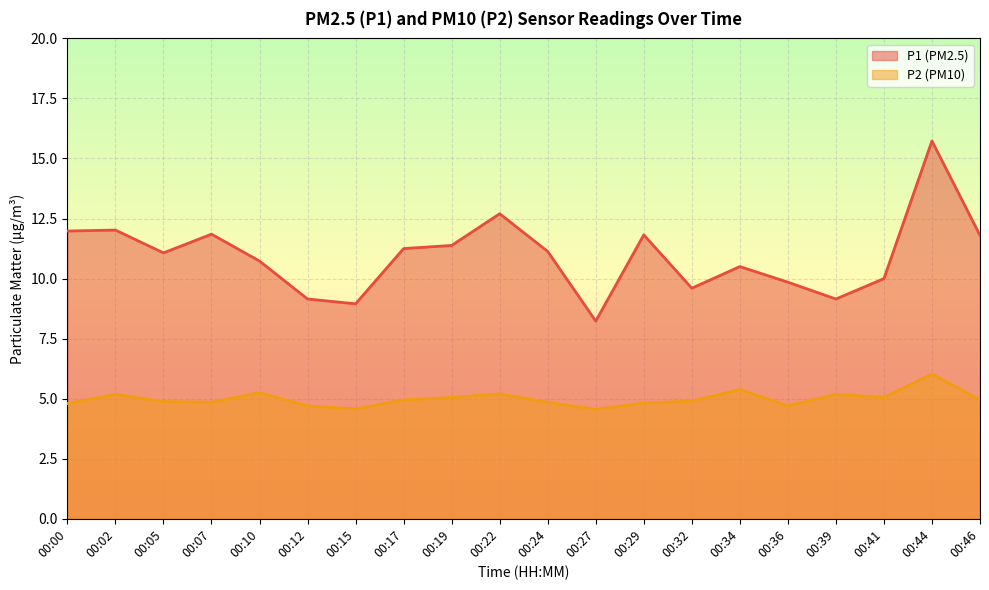

What is the minimum value shown in the chart?

4.5